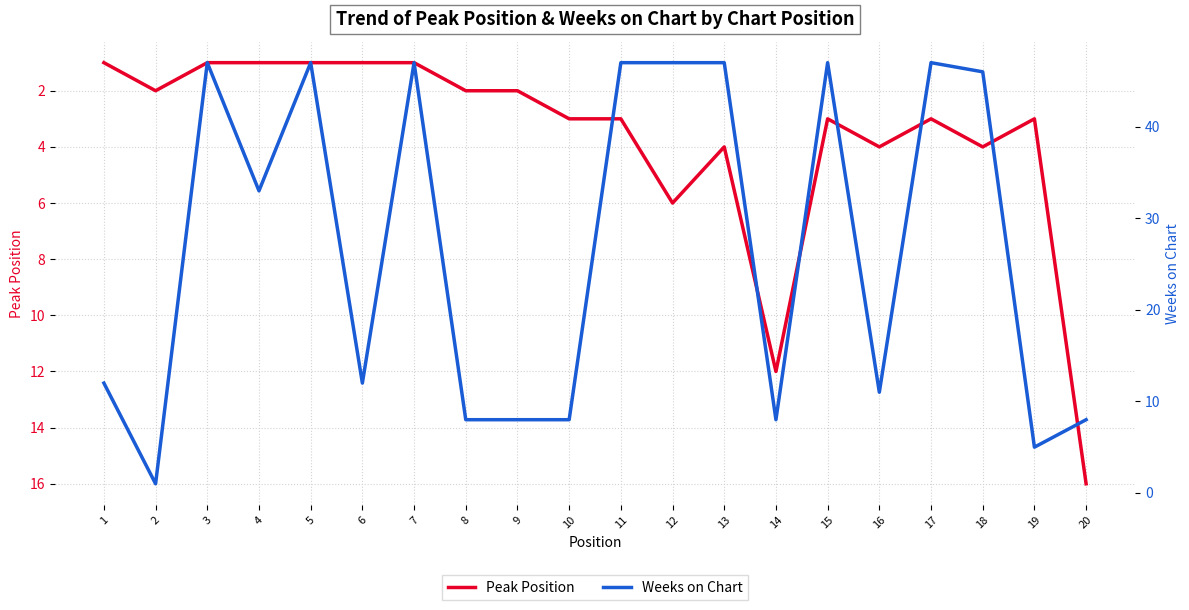

Which has a higher value, 14 or 5?

14